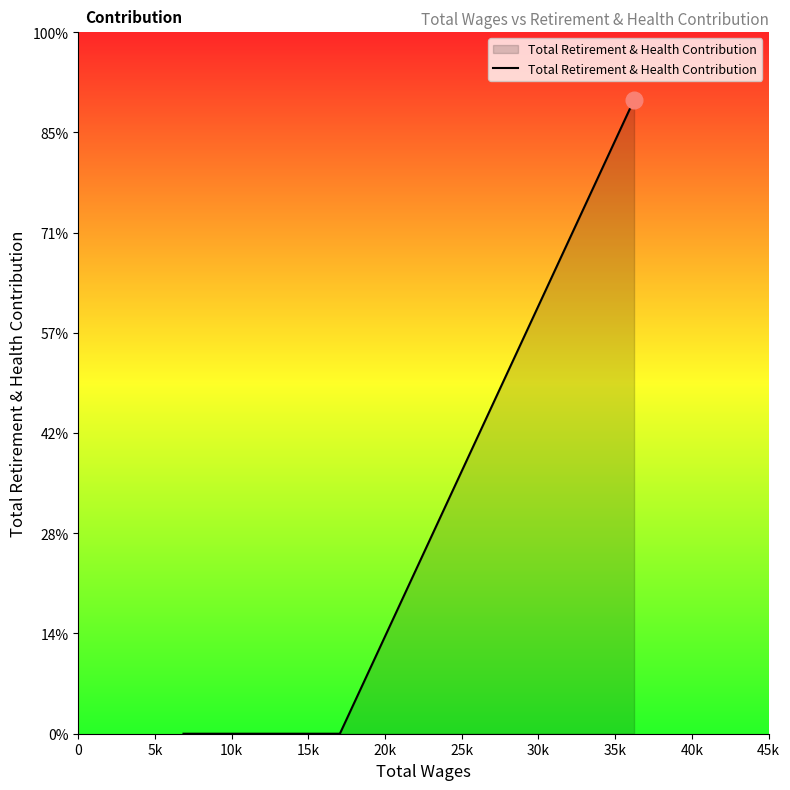

Does the chart have visible grid lines?

No